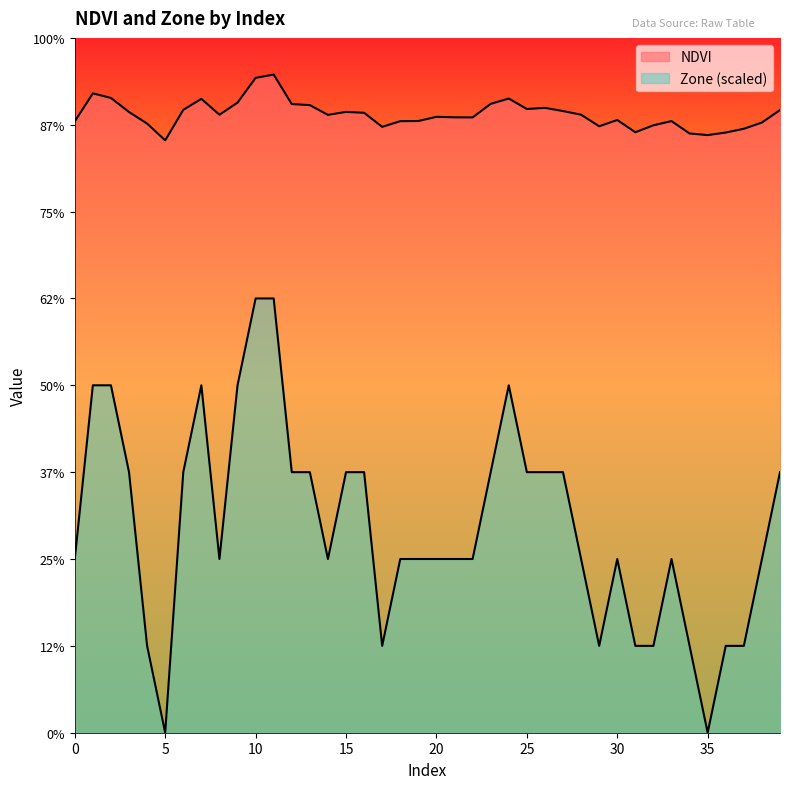

Between 9 and 38, which series saw the biggest shift?

Zone